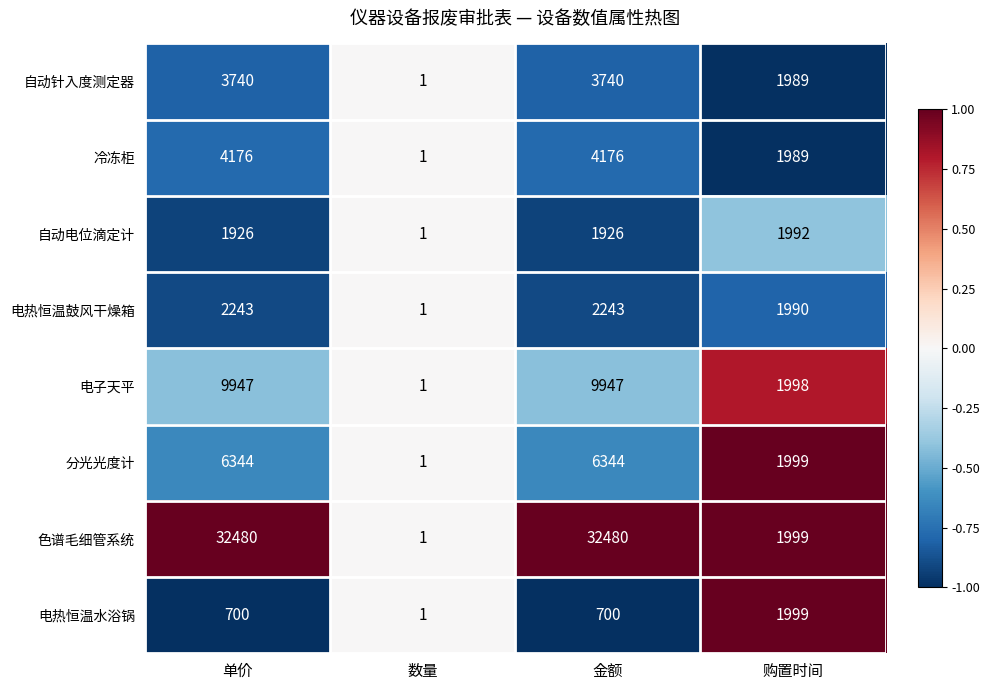

What is the total value across all series at 购置时间?

15955